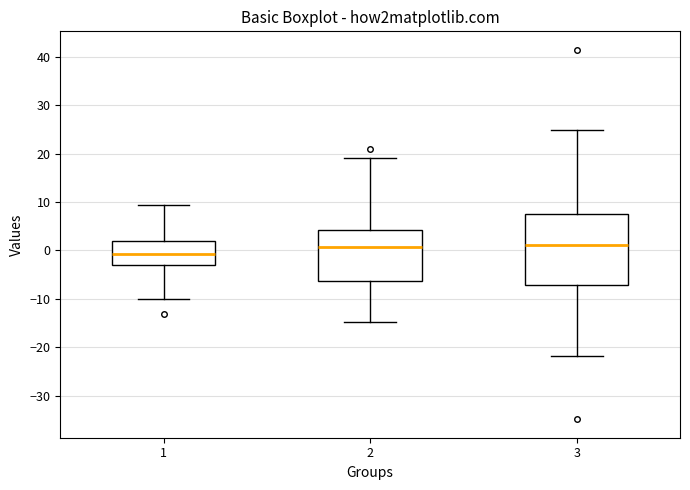

Which box is the tallest, from its lower edge to its upper edge?

3